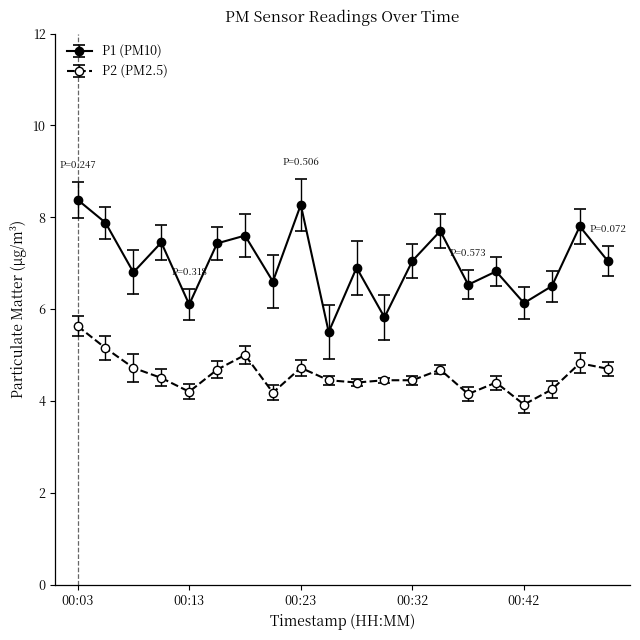

Which series has the largest range (max minus min)?

P1 (PM10)